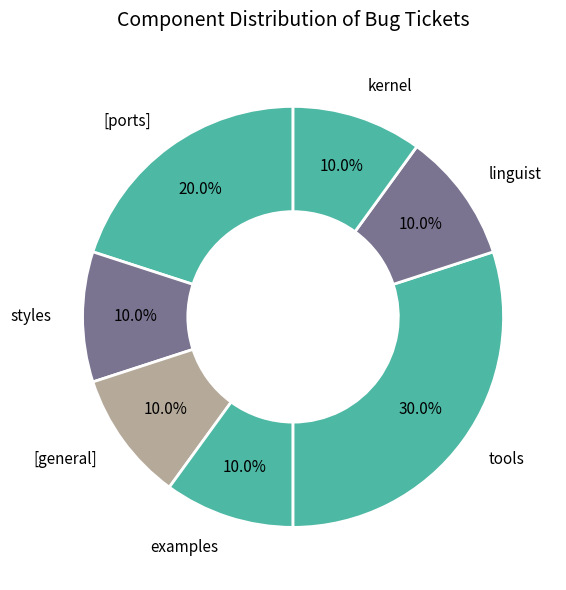

How much of the chart is everything except examples?

90.0%